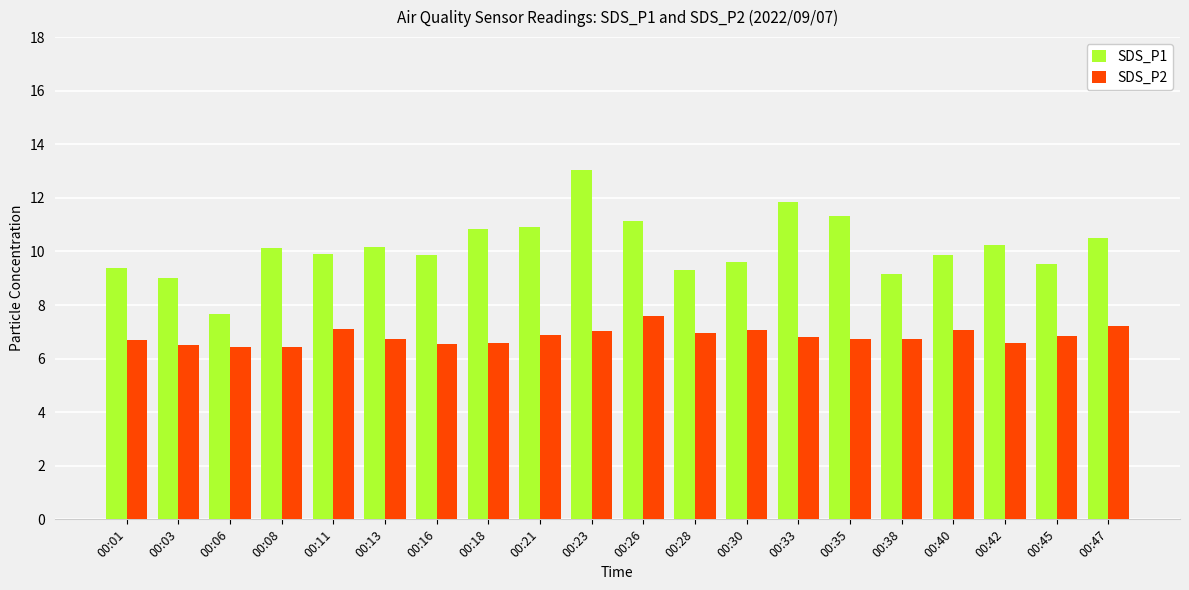

Which series has the widest spread of values?

SDS_P1